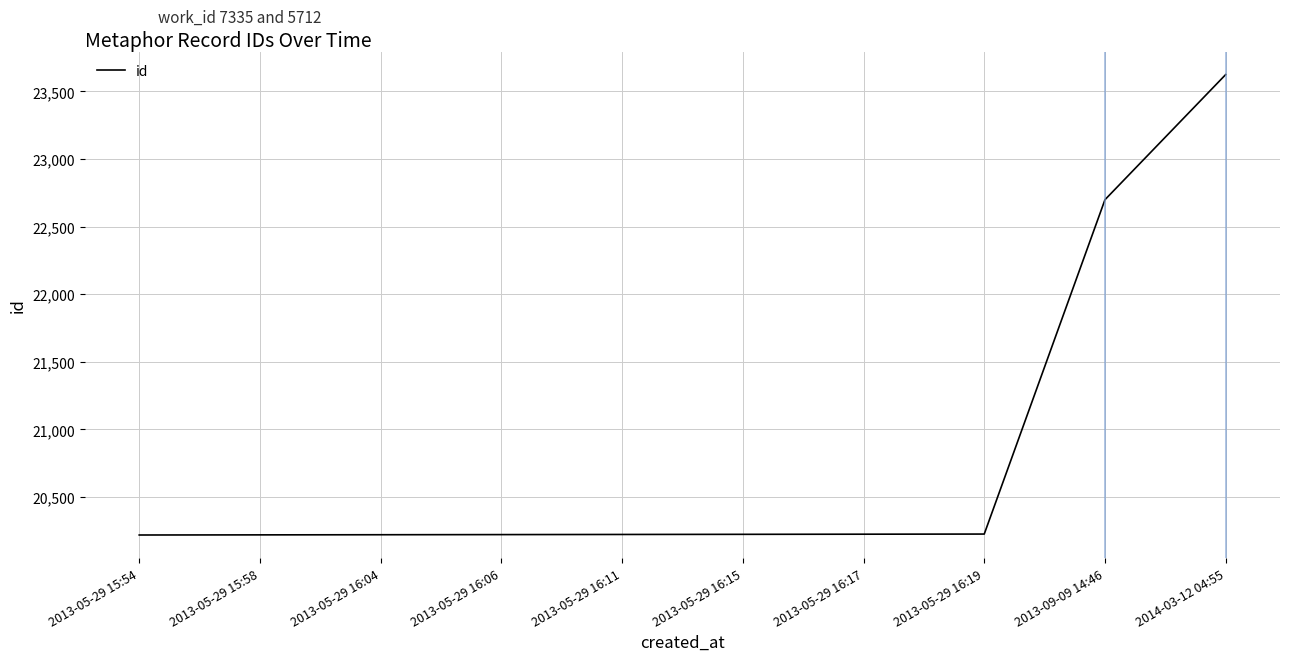

What is the value of the 6th point from the left?

20223